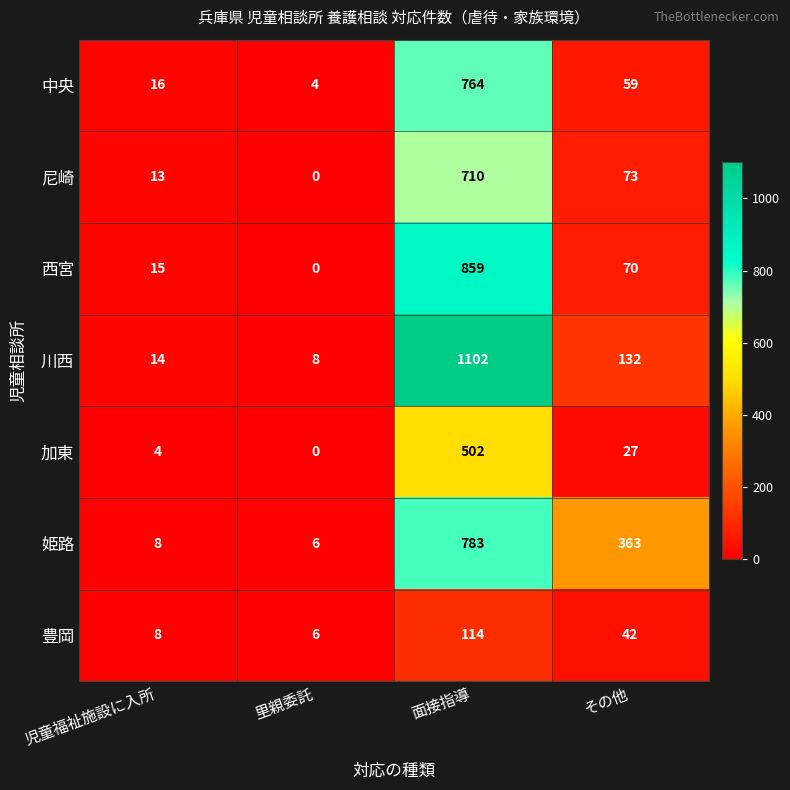

Reading left to right, transcribe all the data shown in this chart.

中央: 16	4	764	59
尼崎: 13	0	710	73
西宮: 15	0	859	70
川西: 14	8	1102	132
加東: 4	0	502	27
姫路: 8	6	783	363
豊岡: 8	6	114	42